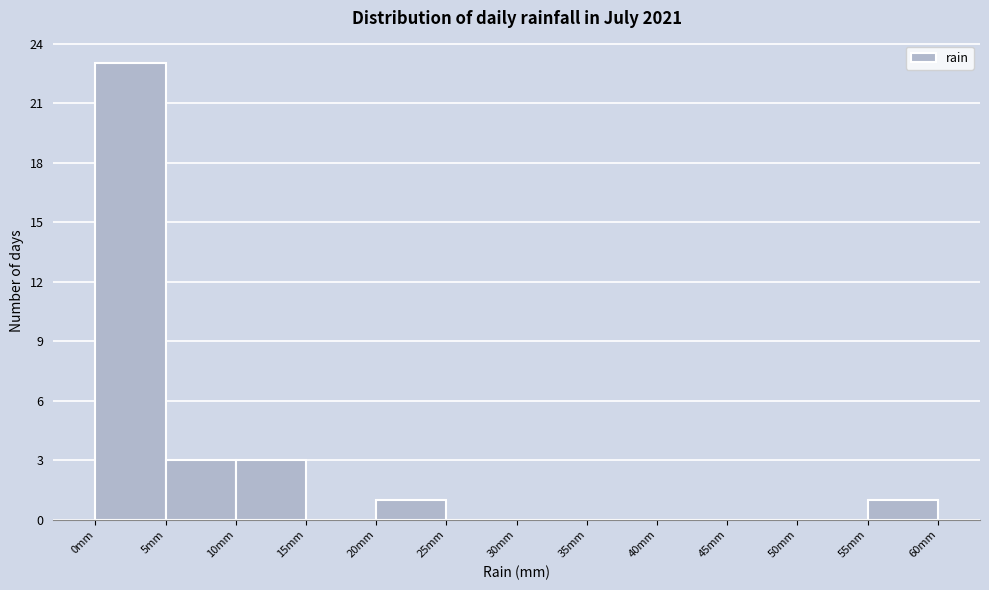

Reading left to right, list every bar in this chart as the range it spans on the x-axis followed by its height. The values are not printed on the chart, so give them approximately, as read against the axis.

0 to 5: 23
5 to 10: 3
10 to 15: 3
15 to 20: 0
20 to 25: 1
25 to 30: 0
30 to 35: 0
35 to 40: 0
40 to 45: 0
45 to 50: 0
50 to 55: 0
55 to 60: 1